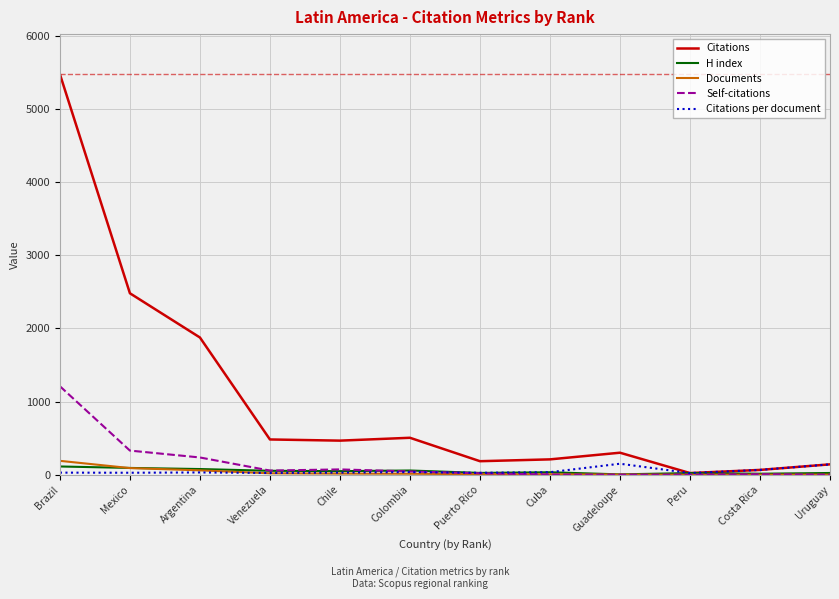

The Citations series shows 847.7 at Colombia. True or false?

False